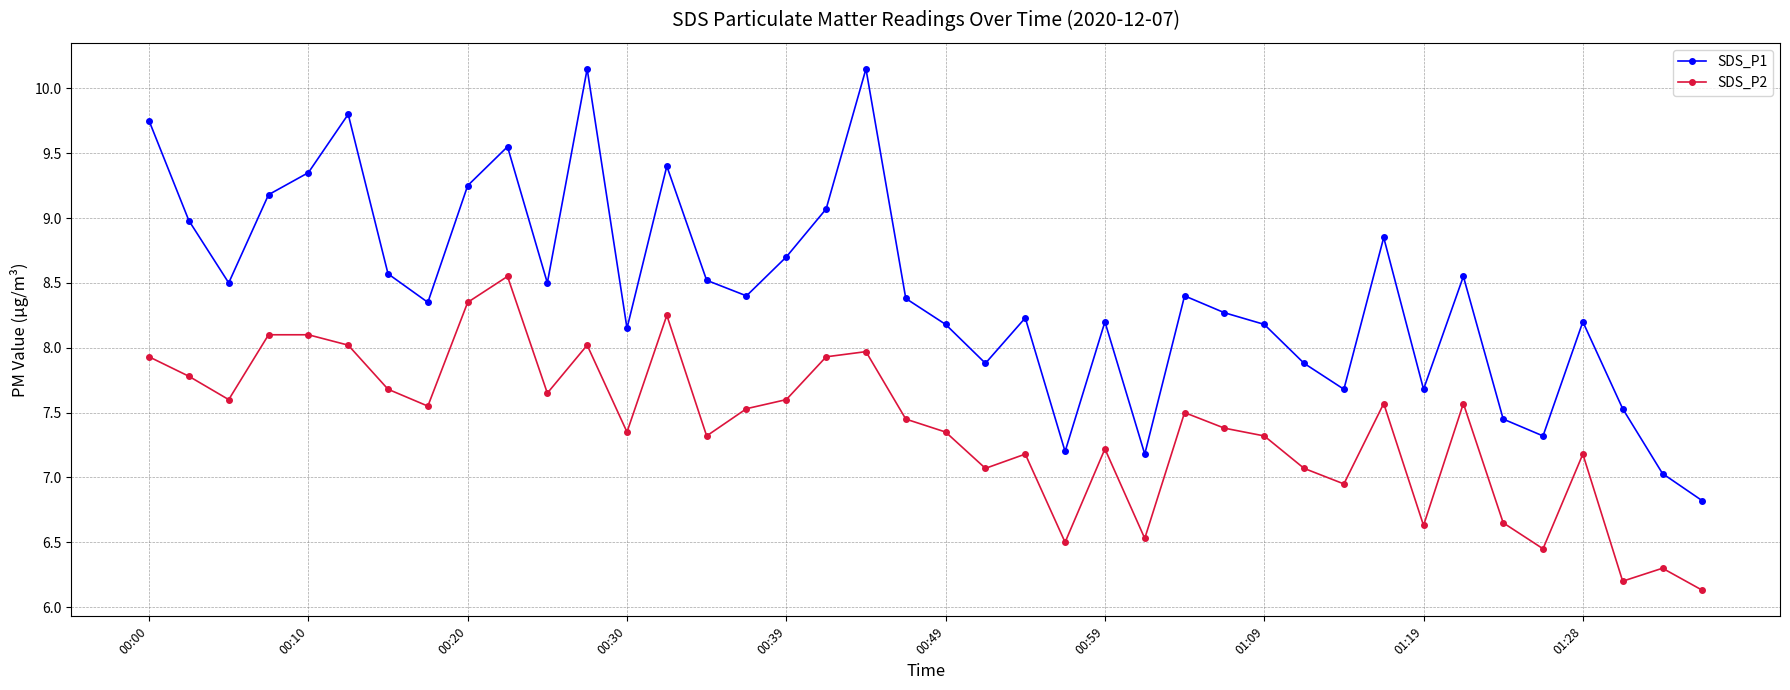

Which series has the largest range (max minus min)?

SDS_P1